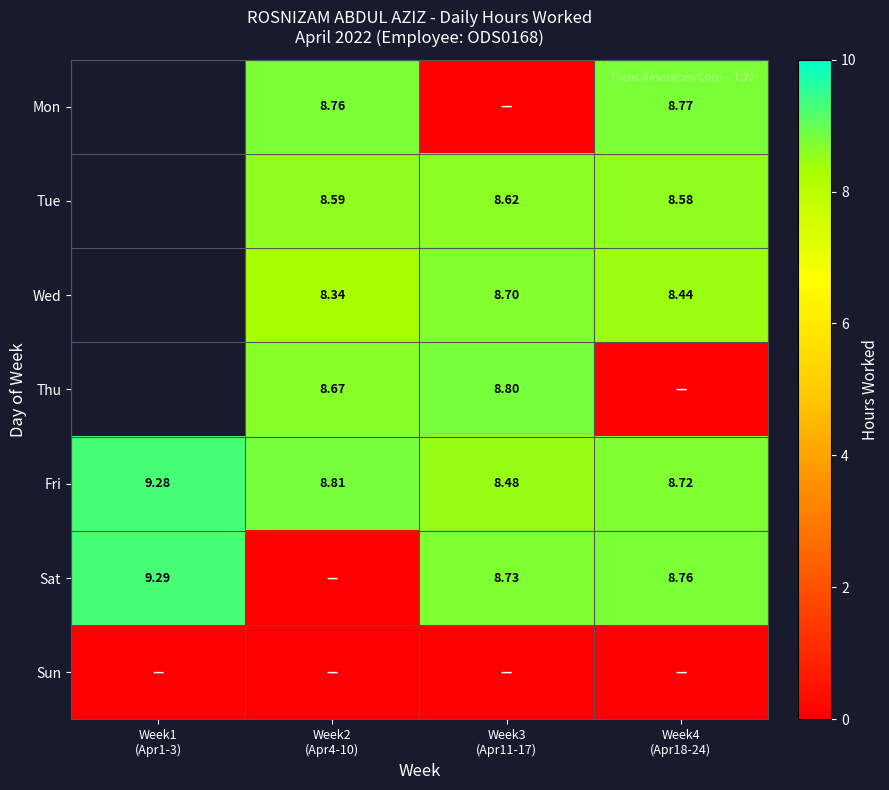

Count the number of categories in the chart.

4